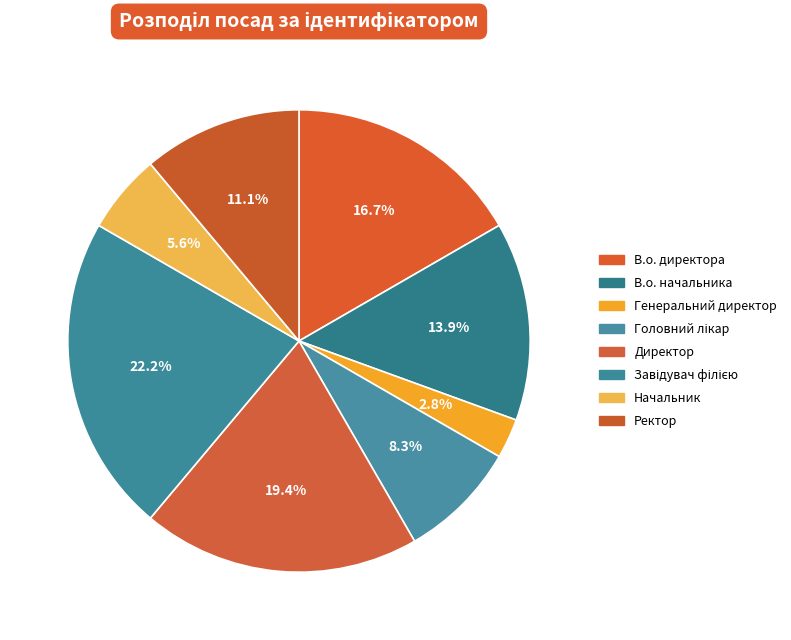

How many slices are in this pie chart?

8